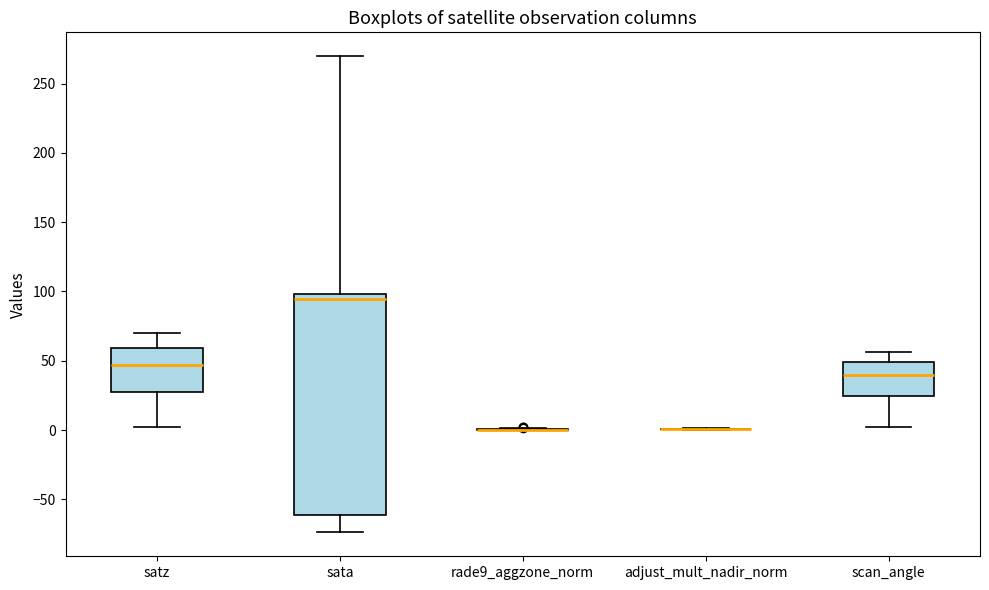

Reading left to right, read every box against the y-axis: the position of its median line, the range the box covers, and the ends of its whiskers. The values are not printed on the chart, so give them approximately, as read against the axis.

satz: median 45, box 30 to 60, whiskers 0 to 70
sata: median 95, box -60 to 100, whiskers -75 to 270
rade9_aggzone_norm: box collapsed to a line at 0, whiskers 0 to 0
adjust_mult_nadir_norm: box collapsed to a line at 0, whiskers 0 to 0
scan_angle: median 40, box 25 to 50, whiskers 0 to 55